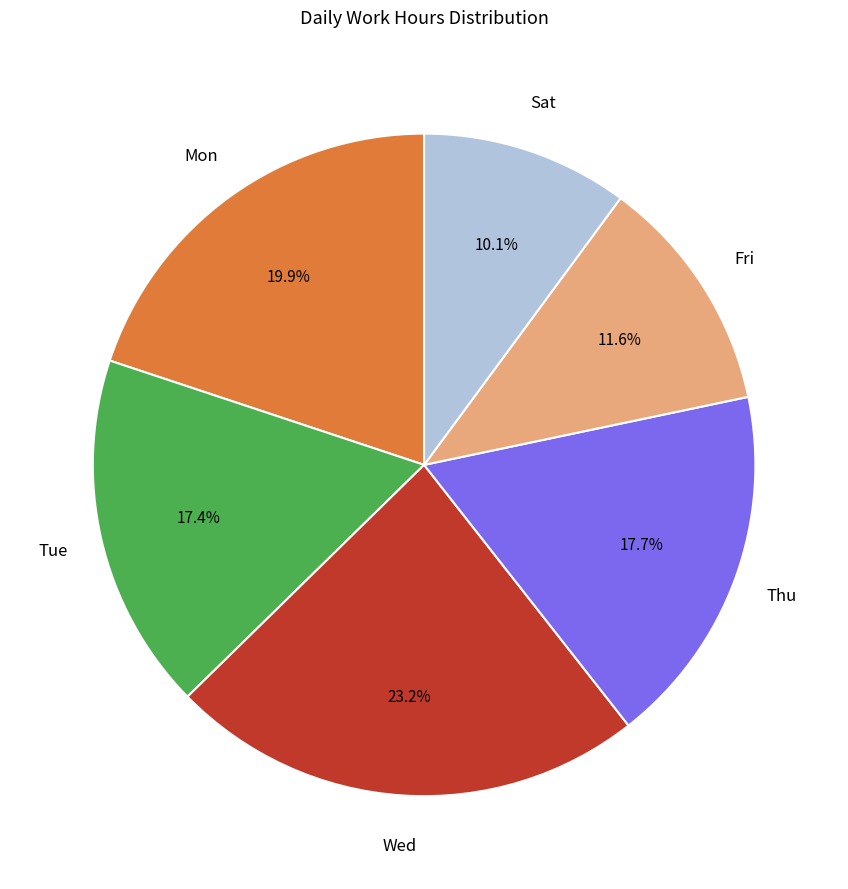

Is there any slice that represents more than half of the pie?

No